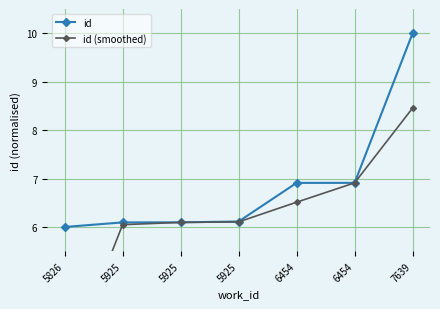

True or false: id has more than 2 points higher than both neighbors.

False